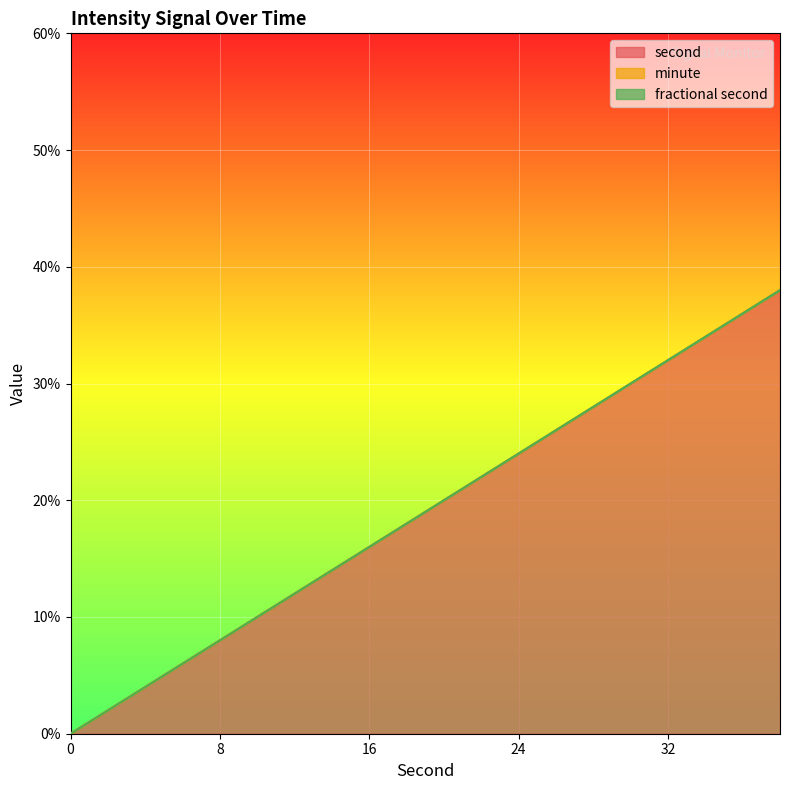

What is the difference between the second values at 2 and 26?

24